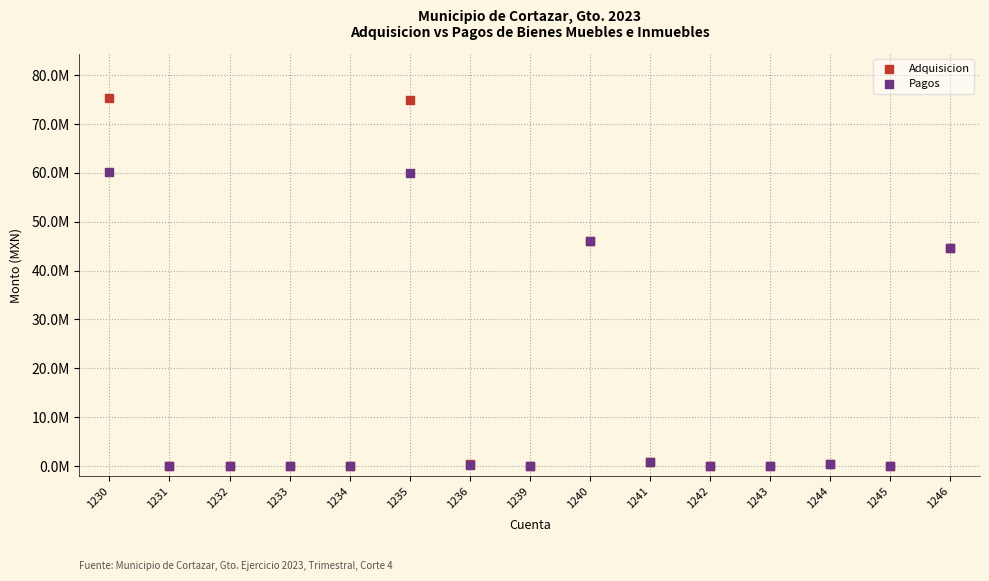

What are all the series names shown in the legend?

Adquisicion, Pagos